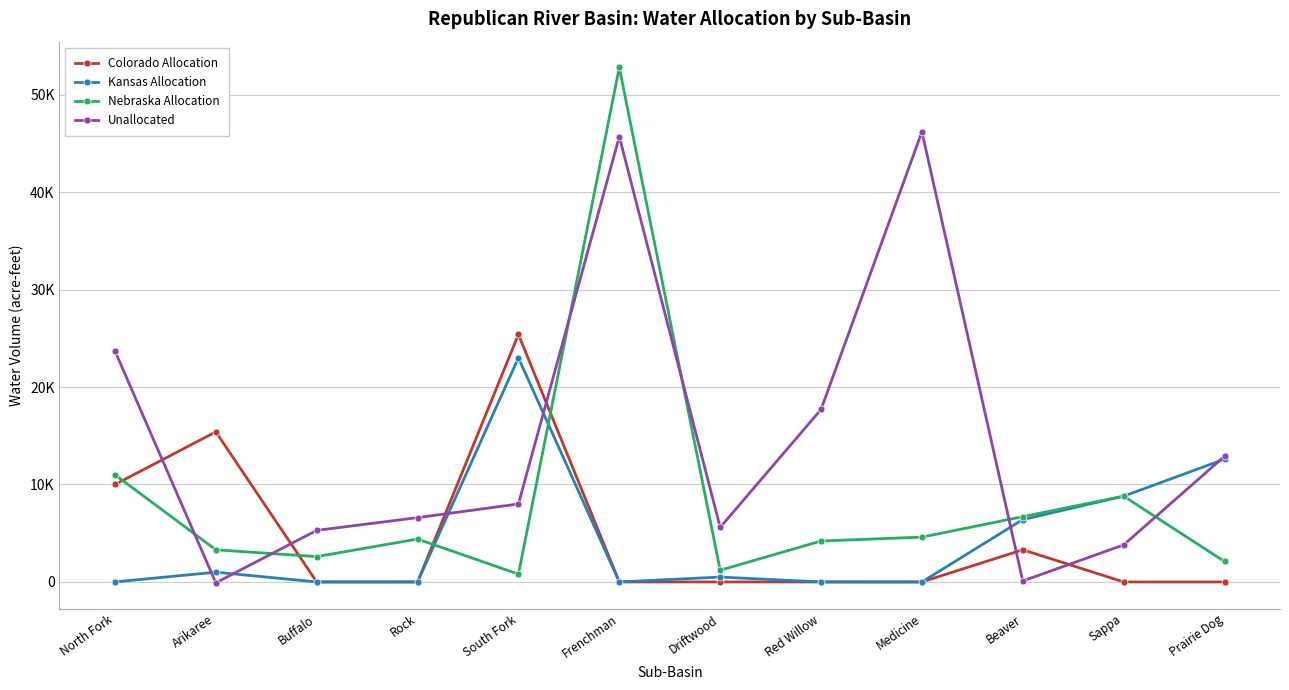

Which series has the largest total across all categories?

Unallocated